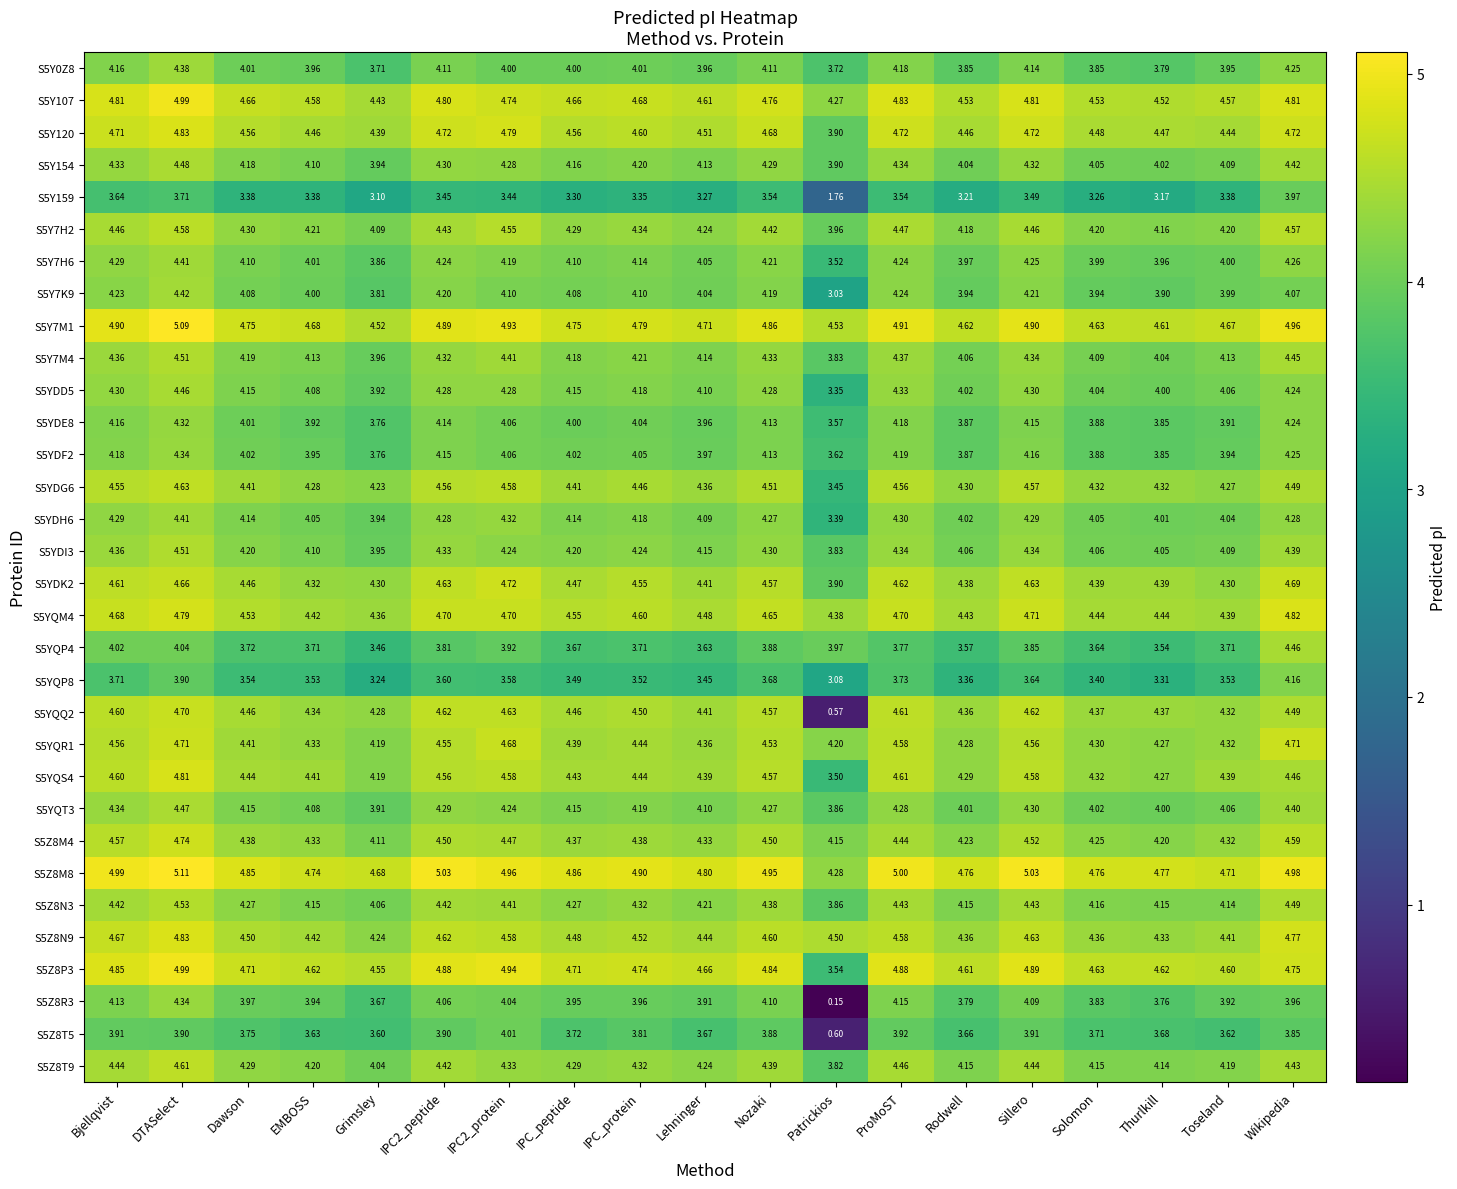

At which category is the sum across all series the highest?

DTASelect